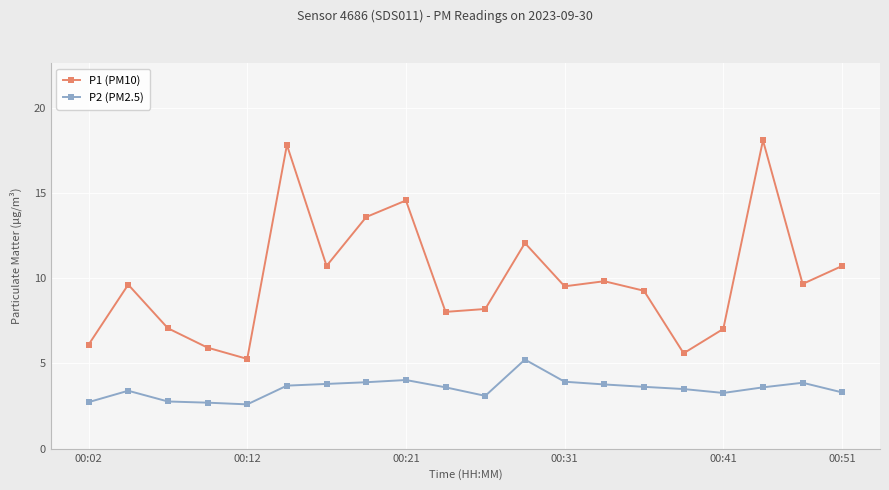

What is the difference between the second highest and second lowest values in the P1 (PM10) series?

12.2